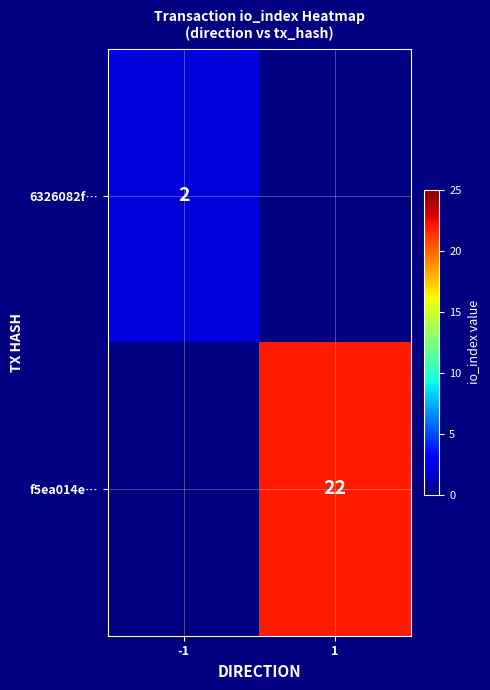

What is the maximum value shown in the chart?

22.0